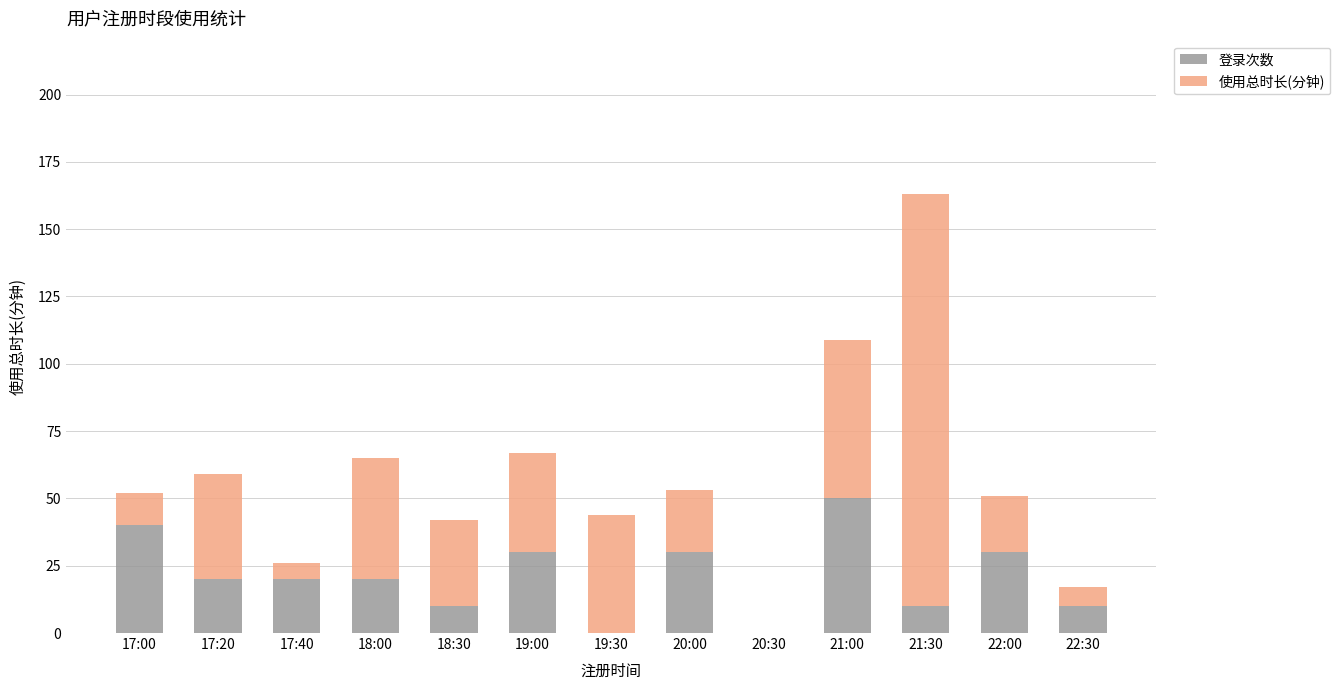

At which category is the sum across all series the highest?

21:30